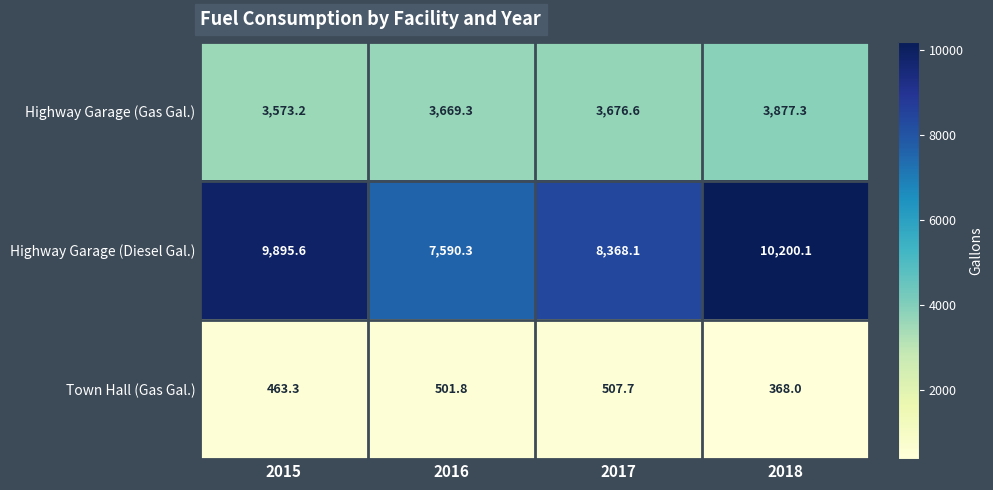

Count the number of categories in the chart.

4